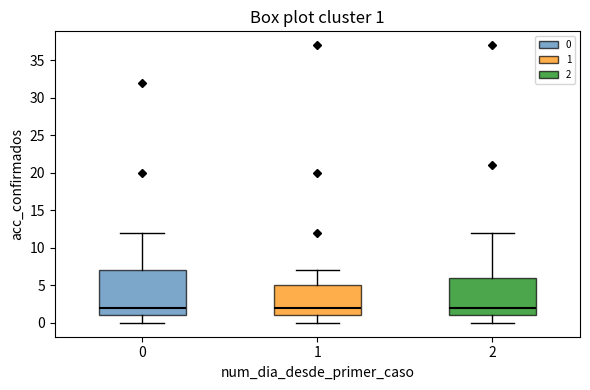

Comparing the boxes themselves (not the whiskers), which one is the tallest?

0